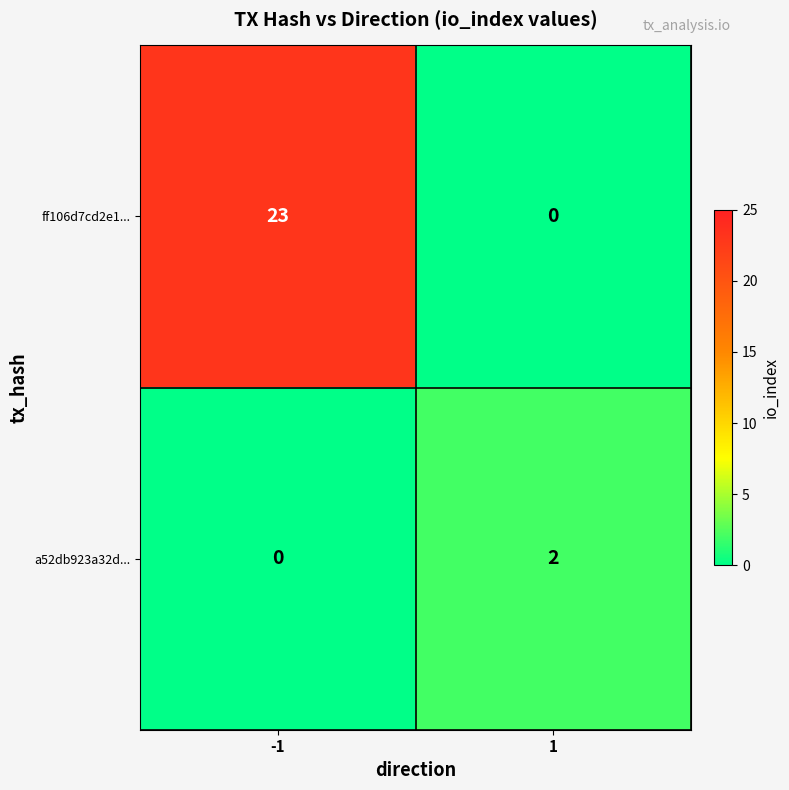

Reading left to right, what are all the values shown in this chart?

ff106d7cd2e1...: -1=23	1=0
a52db923a32d...: -1=0	1=2